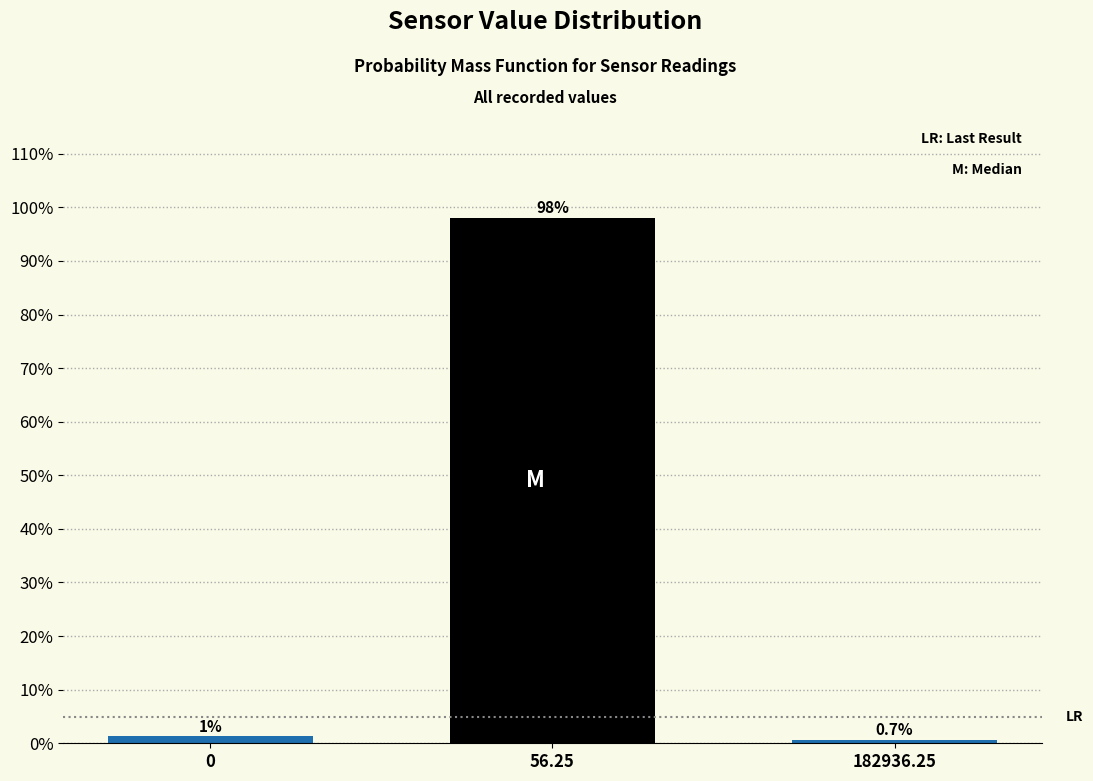

True or false: the data shows 0.7 at 182936.25.

True